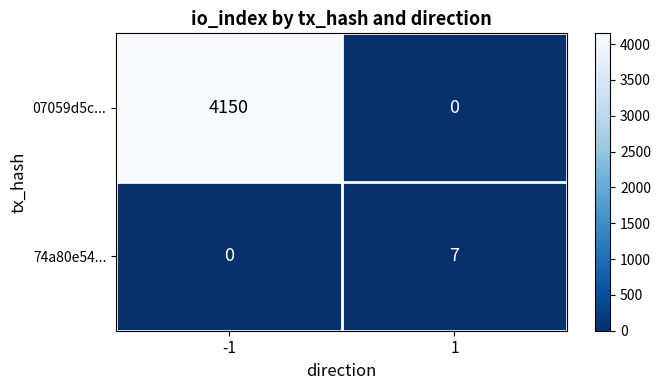

Which series changed the most between -1 and 1?

07059d5c...